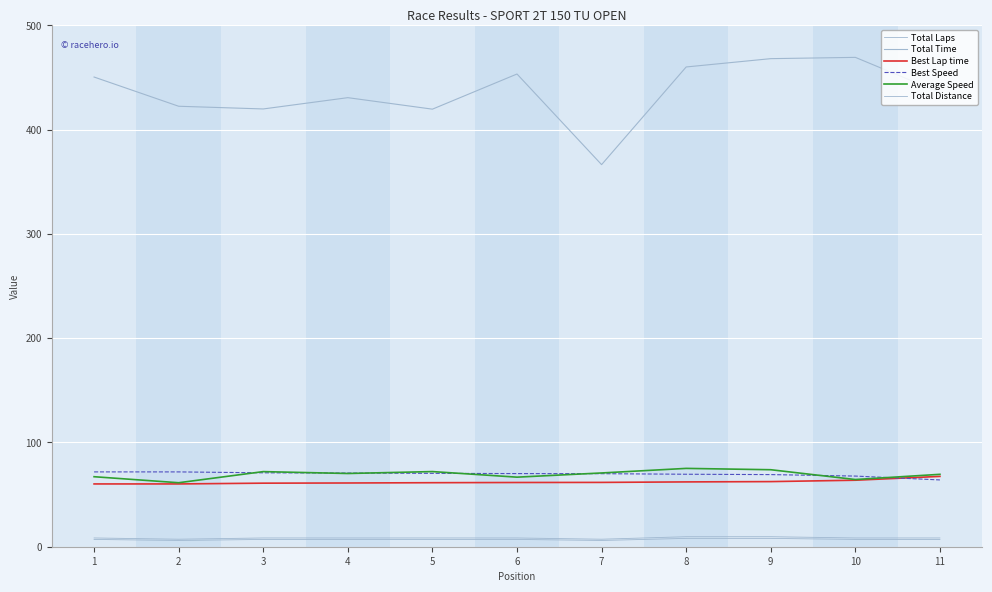

Reading right to left, transcribe all the data shown in this chart.

Total Laps: 7.0	7.0	8.0	8.0	6.0	7.0	7.0	7.0	7.0	6.0	7.0
Total Time: 435.6	469.3	468.0	460.1	366.4	453.3	419.6	430.6	419.8	422.4	450.4
Best Lap time: 67.4	63.8	62.5	62.2	61.7	61.6	61.4	61.1	60.9	60.2	60.2
Best Speed: 64.1	67.7	69.2	69.5	70.0	70.1	70.4	70.7	70.9	71.7	71.8
Average Speed: 69.4	64.4	73.8	75.1	70.7	66.7	72.1	70.2	72.0	61.4	67.1
Total Distance: 8.4	8.4	9.6	9.6	7.2	8.4	8.4	8.4	8.4	7.2	8.4